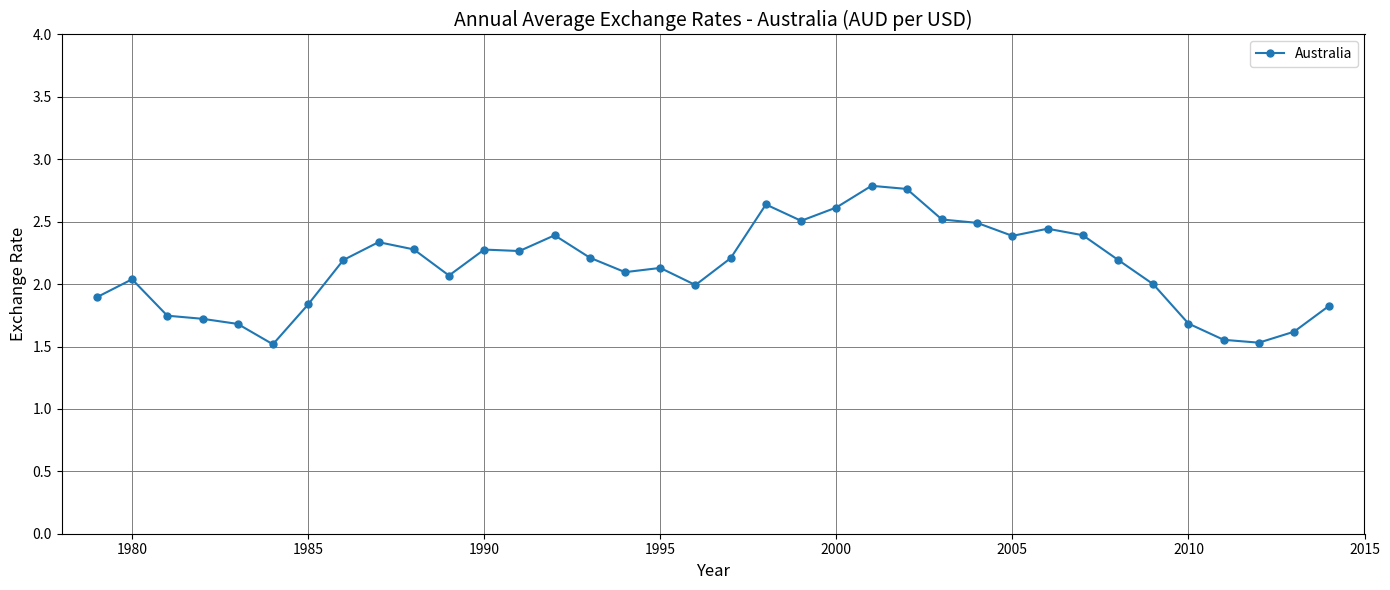

What is the difference between the maximum and minimum values?

1.3